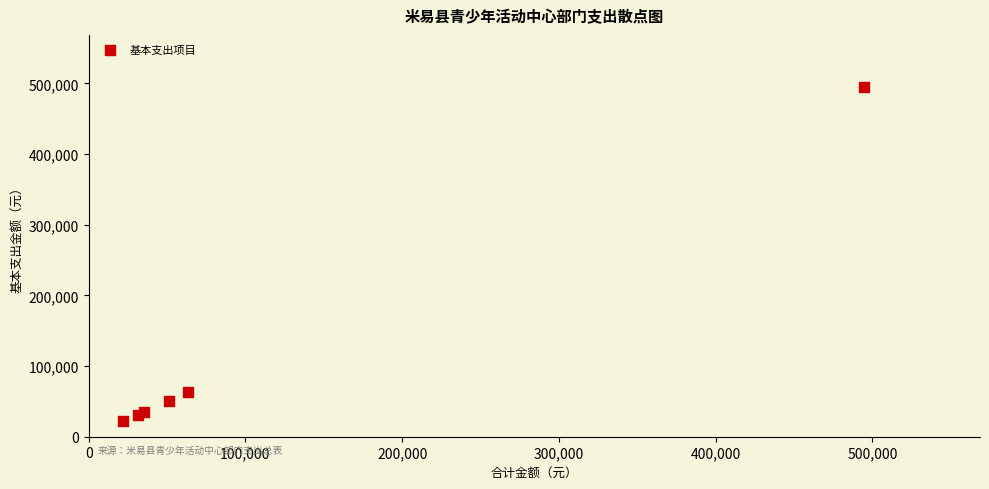

What Y value in the scatter plot is closest to 258300?

63692.2